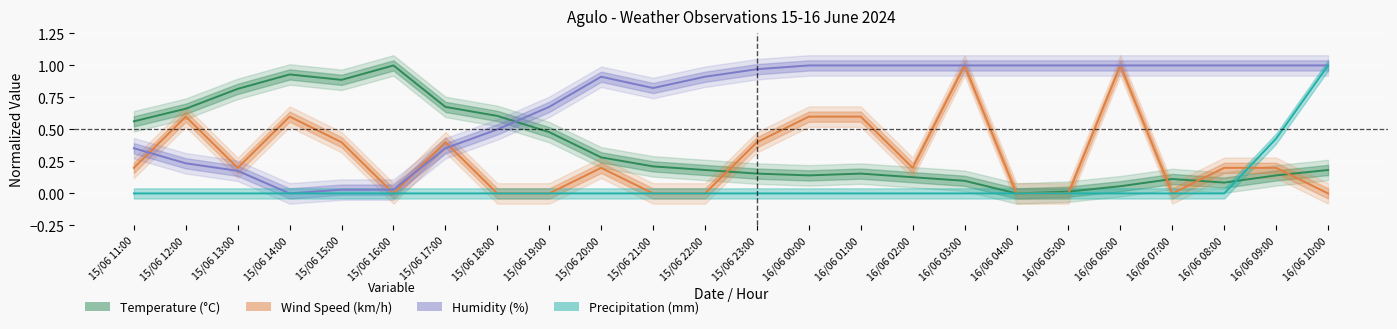

True or false: Precipitation (mm) and Humidity (%) cross at least once.

False